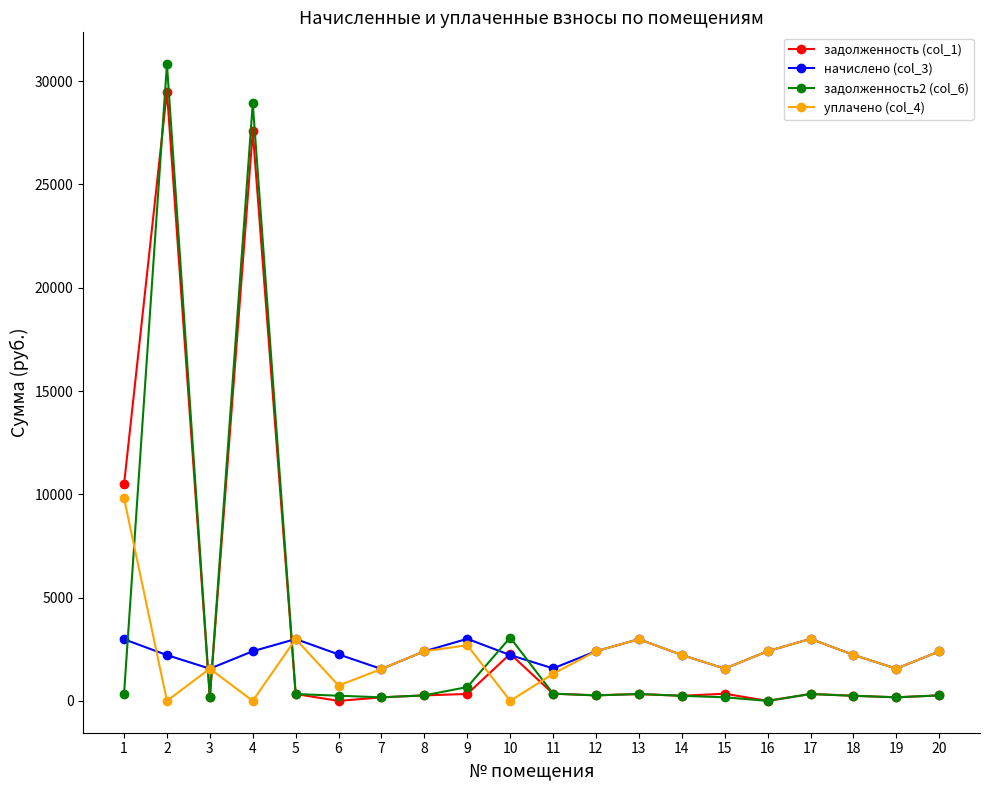

Between which two adjacent categories do задолженность2 (col_6) and задолженность (col_1) first intersect?

1 and 2